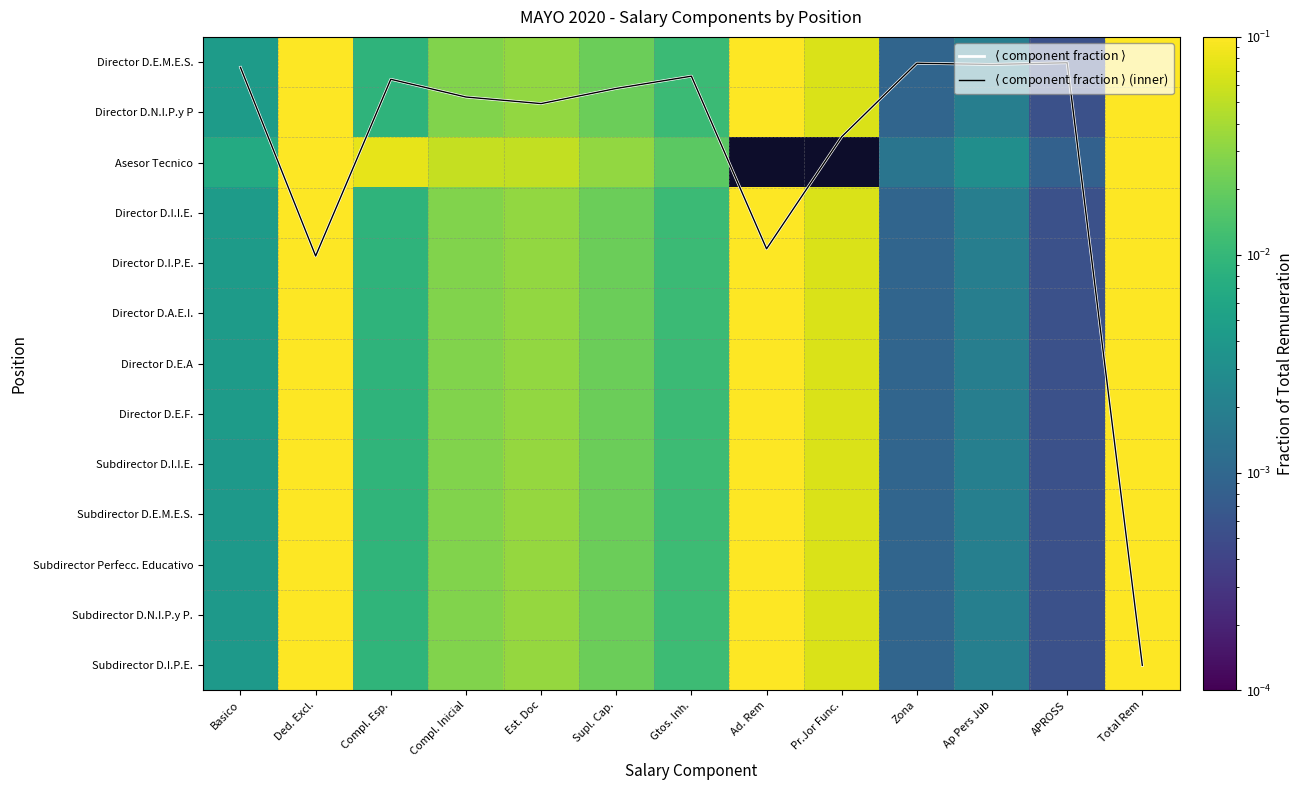

Which series has the largest range (max minus min)?

$\langle$ component fraction $\rangle$